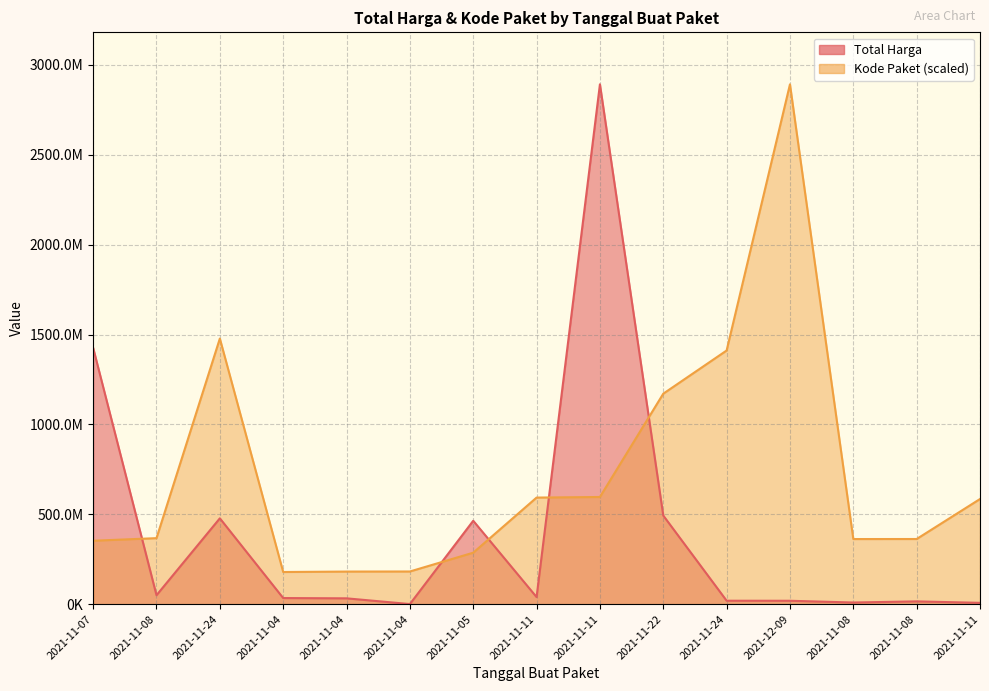

List the labels in order of Total Harga value, largest first.

2021-11-11, 2021-11-07, 2021-11-22, 2021-11-24, 2021-11-05, 2021-11-08, 2021-11-11, 2021-11-04, 2021-11-04, 2021-11-24, 2021-12-09, 2021-11-08, 2021-11-08, 2021-11-11, 2021-11-04